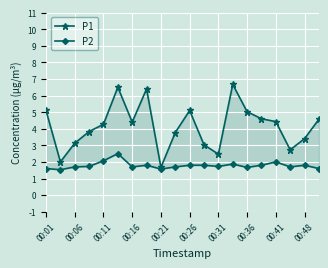

List the labels in order of P1 value, largest first.

13, 00:26, 00:36, 00:01, 10, 14, 15, 19, 16, 00:31, 00:21, 00:16, 00:48, 18, 00:11, 11, 17, 12, 00:06, 00:41